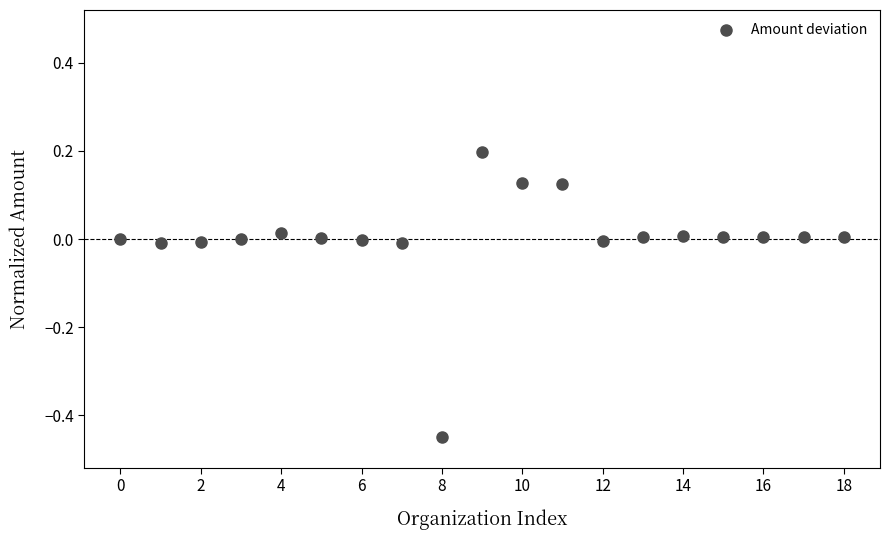

What is the range of Y values (max minus min)?

0.6